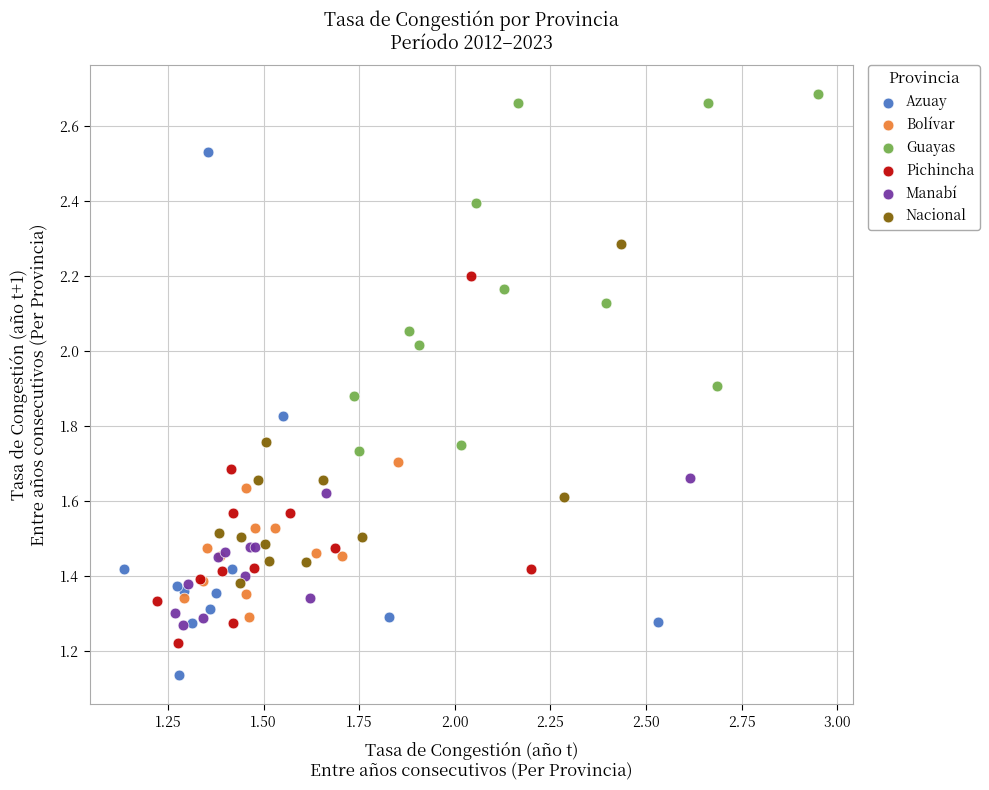

Which series contains the highest Y value?

Guayas